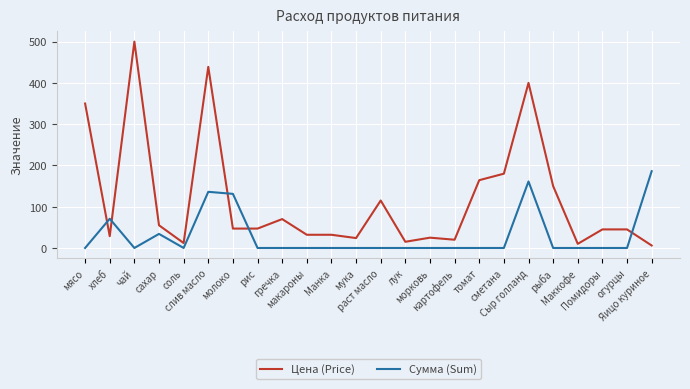

The value of Цена (Price) at Манка is 10.9. True or false?

False